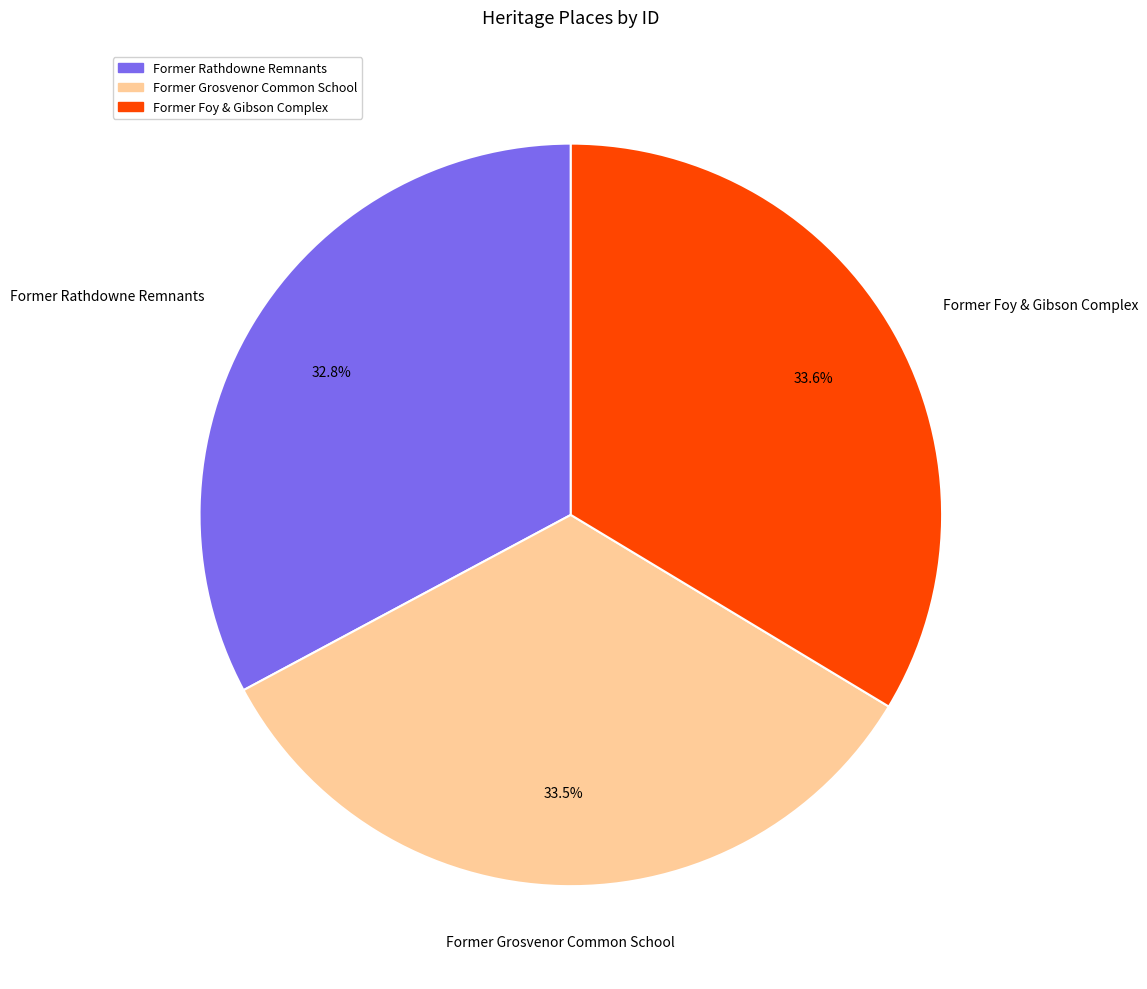

The Former Foy & Gibson Complex slice represents 34% of the pie. True or false?

True